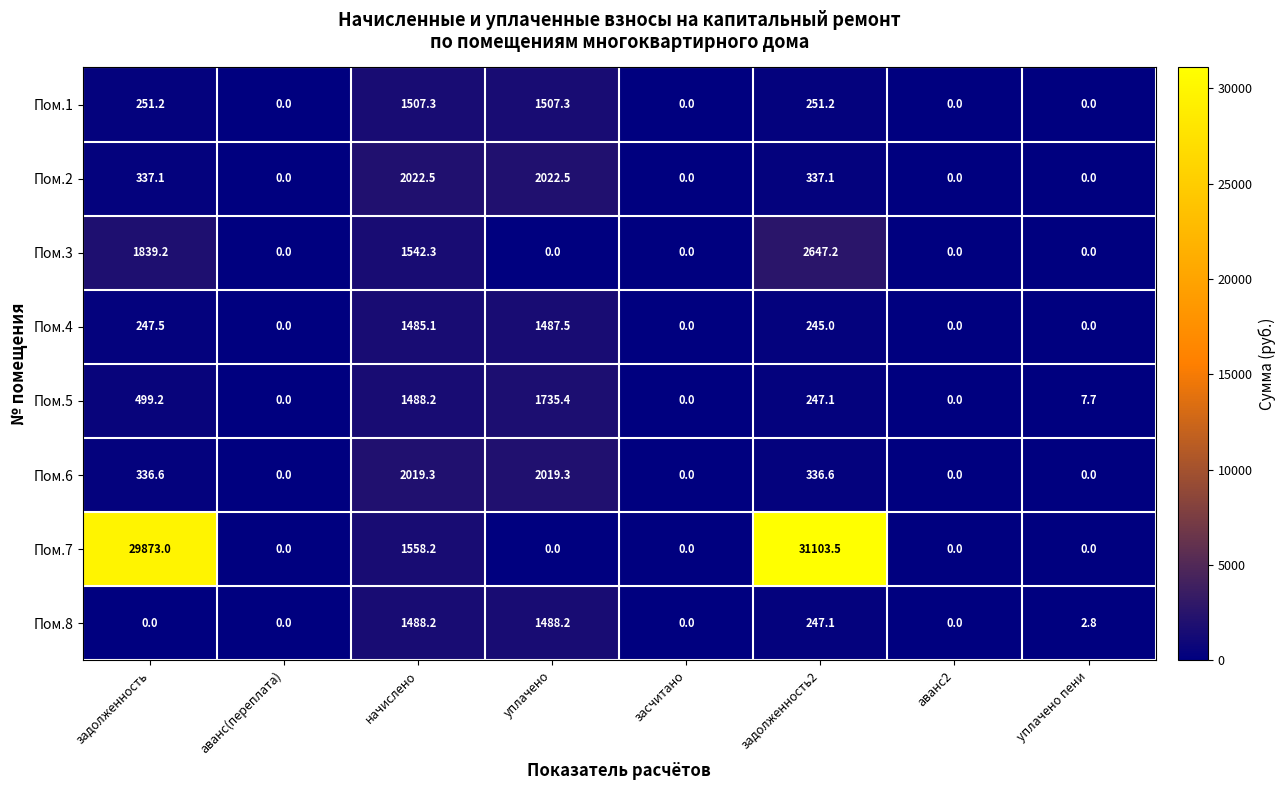

What is the maximum value shown in the chart?

31103.5